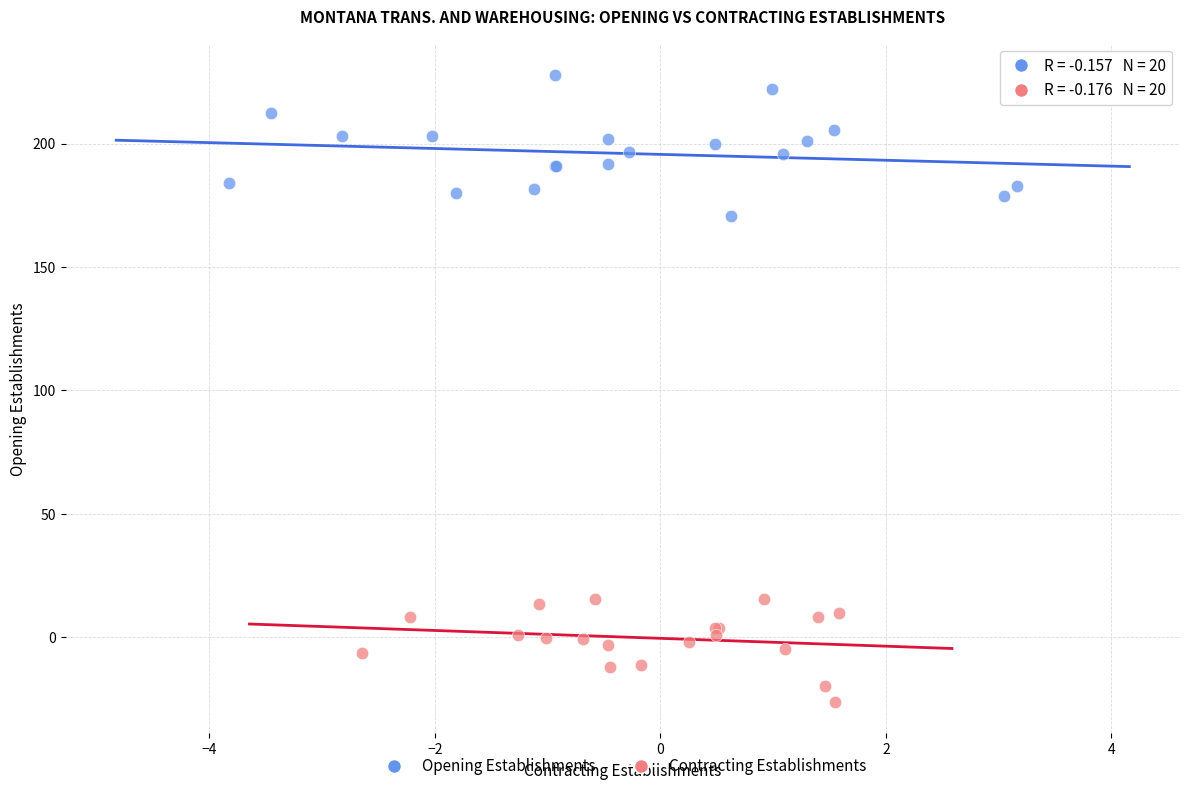

Which series has the largest Y range (max minus min)?

Opening Establishments